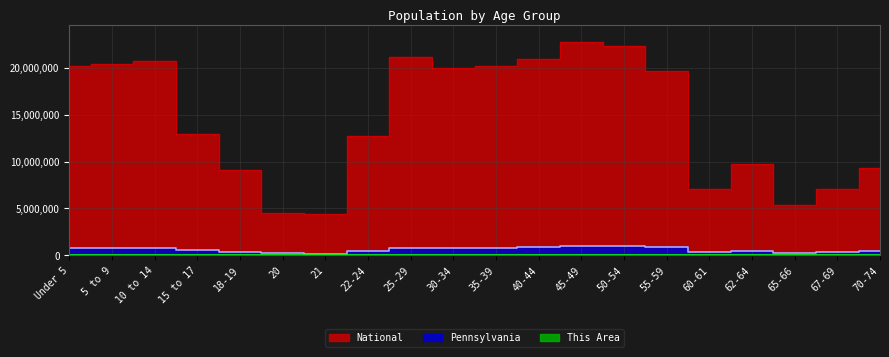

How many lines are shown in the chart?

3